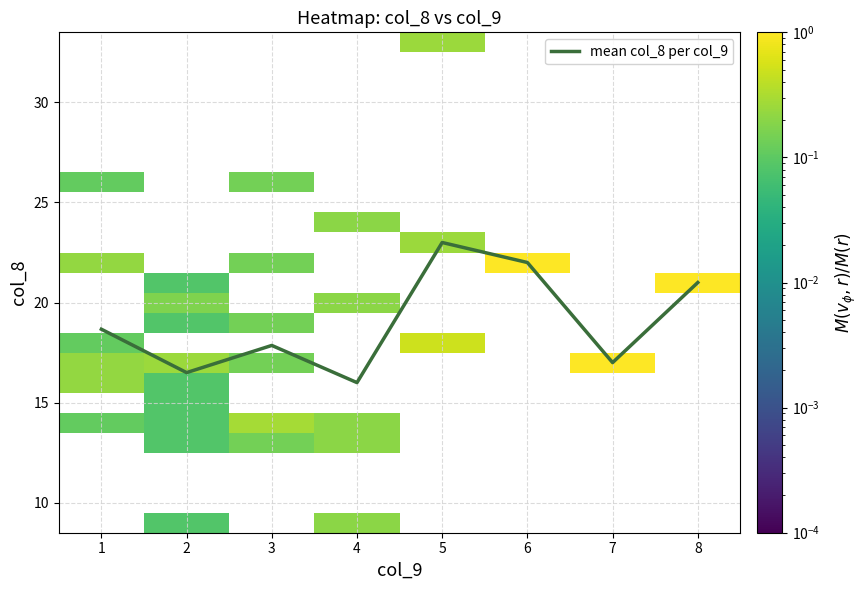

The value of mean col_8 per col_9 at 3 is 17.9. True or false?

True